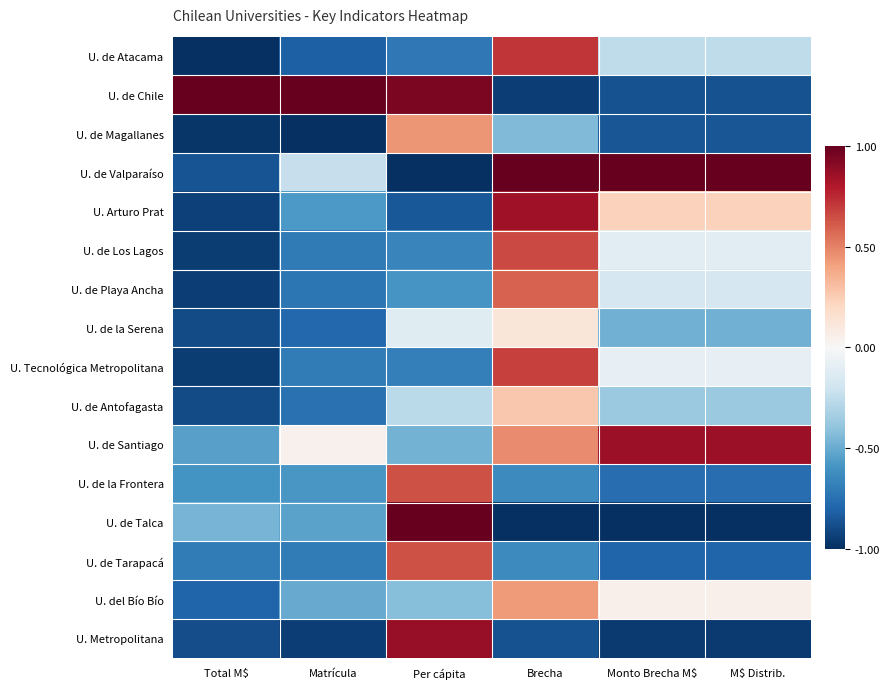

Which has a higher value, Monto Brecha M$ or Total M$?

Monto Brecha M$